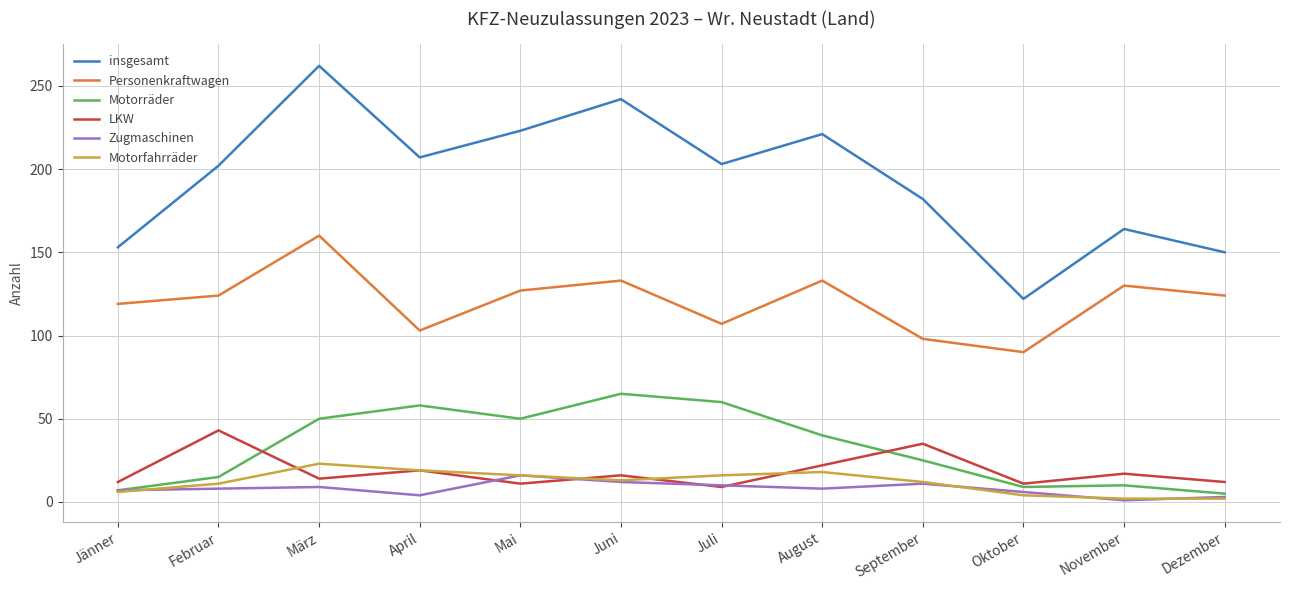

What is the smallest value displayed?

1